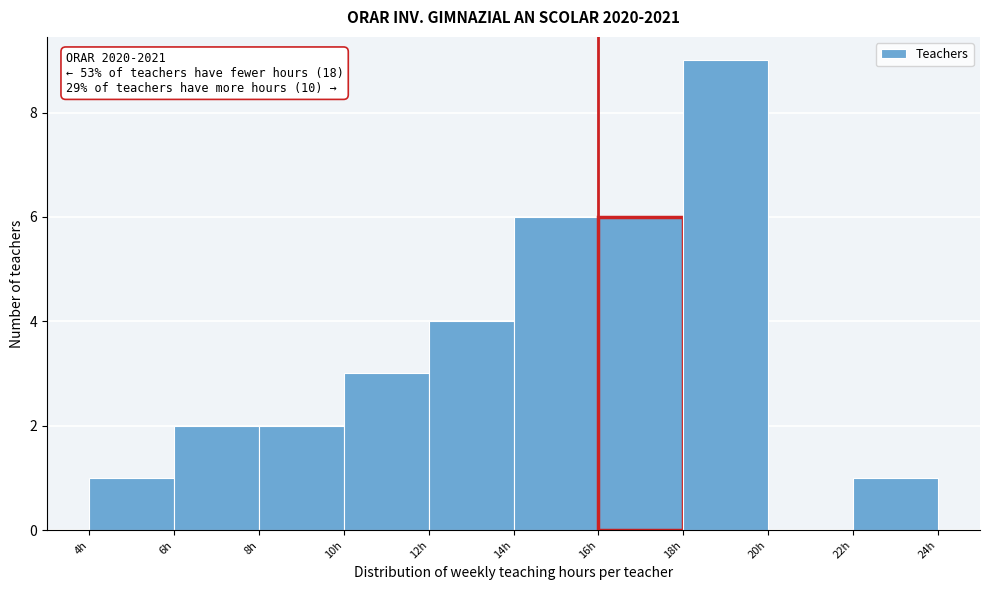

Which range on the x-axis has the tallest bar?

18 to 20